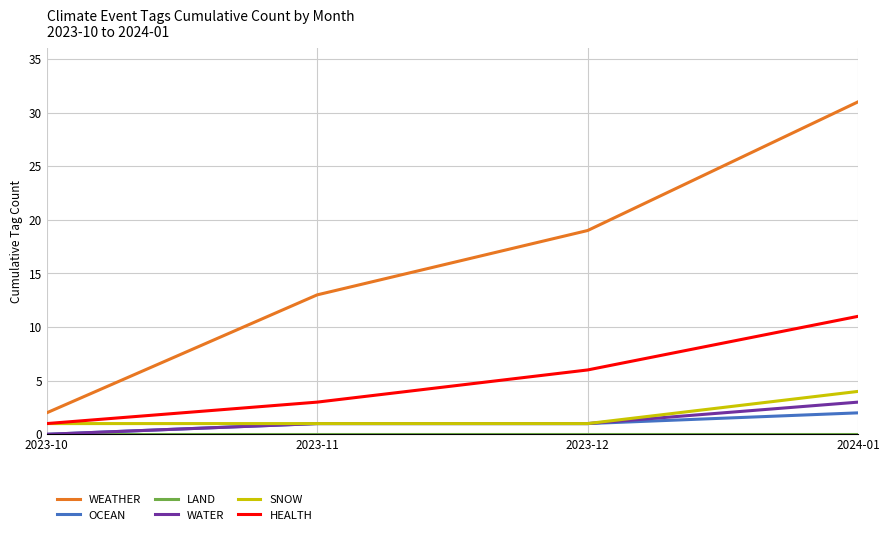

What is the minimum value for HEALTH?

1